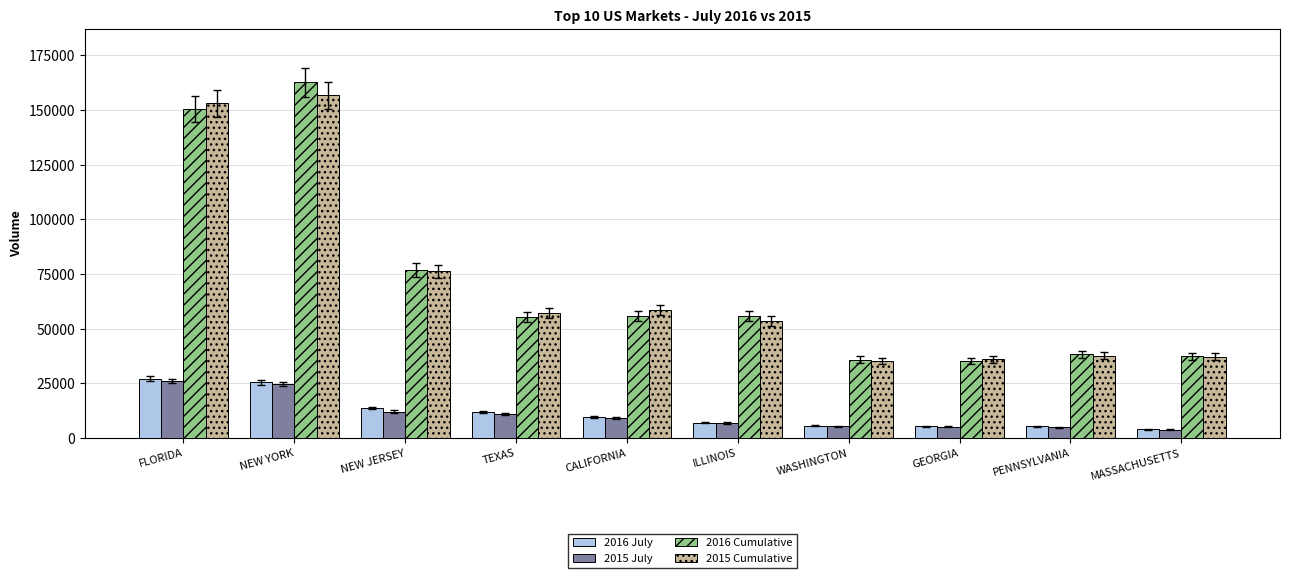

What are all the series names shown in the legend?

2016 July, 2015 July, 2016 Cumulative, 2015 Cumulative